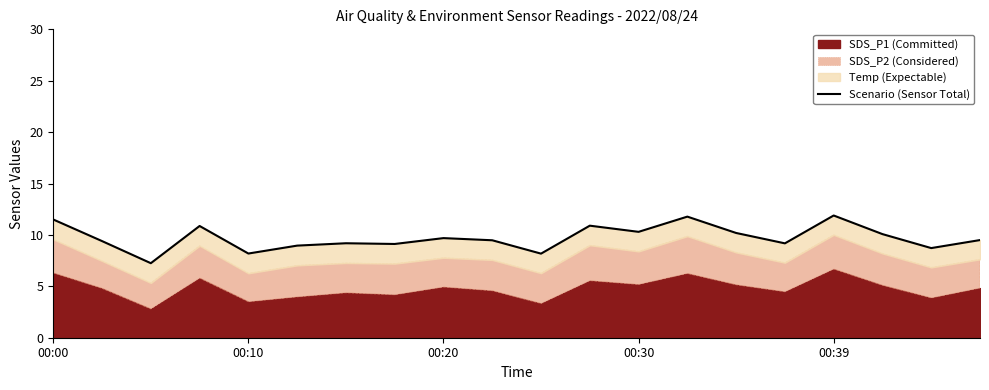

The value at 00:39 is 11.9. True or false?

True